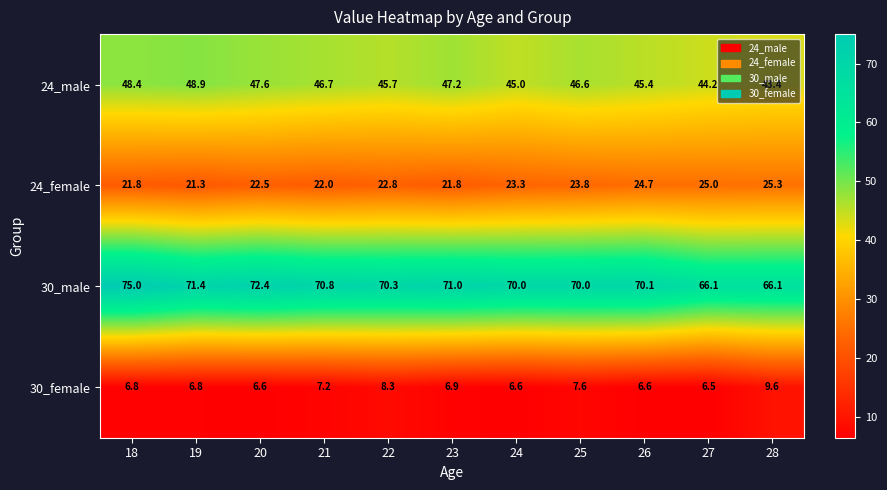

What is the total value across all series at 19?

148.4